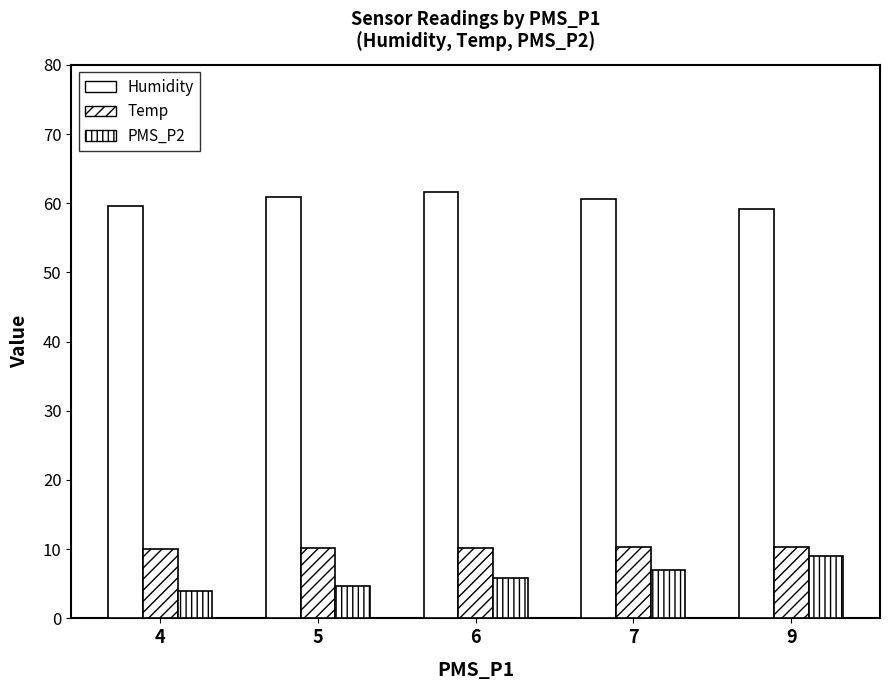

How many data points does each series have?

5